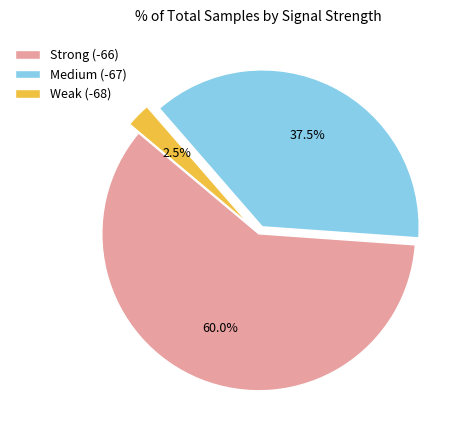

Is there any slice that represents more than half of the pie?

Yes